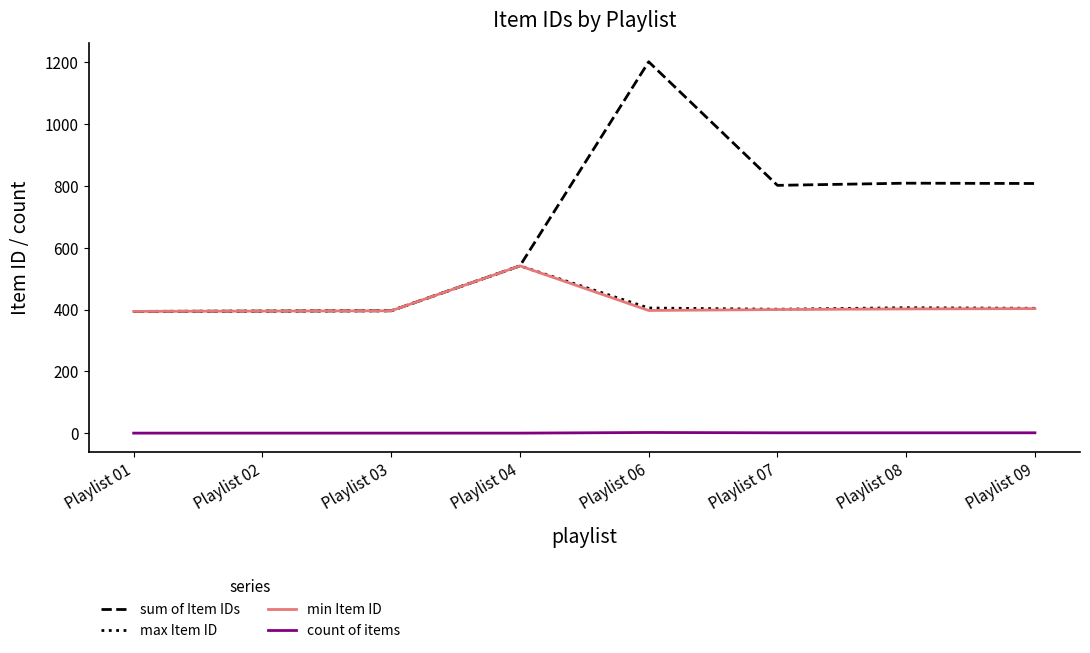

True or false: sum of Item IDs and count of items cross at least once.

False